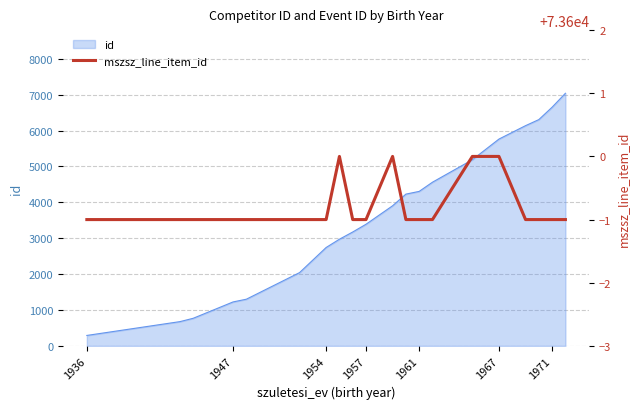

What is the maximum value shown in the chart?

73600